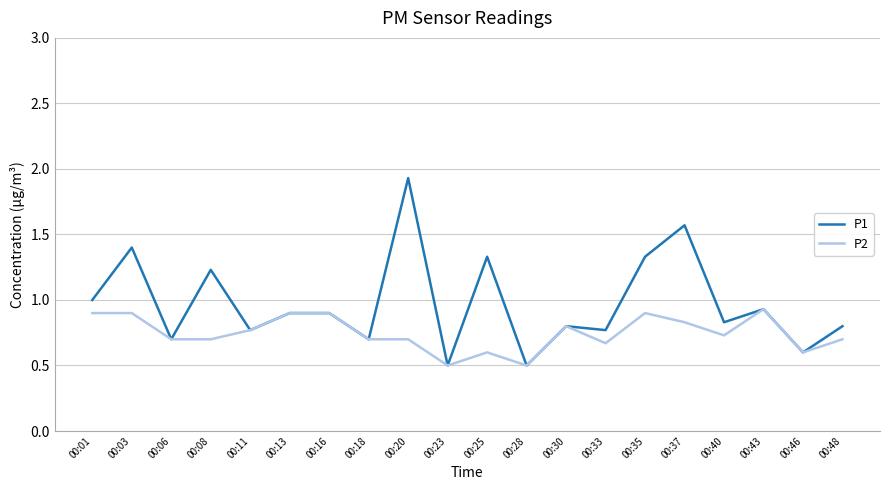

What is the difference between the second highest and minimum values in the P1 series?

1.1